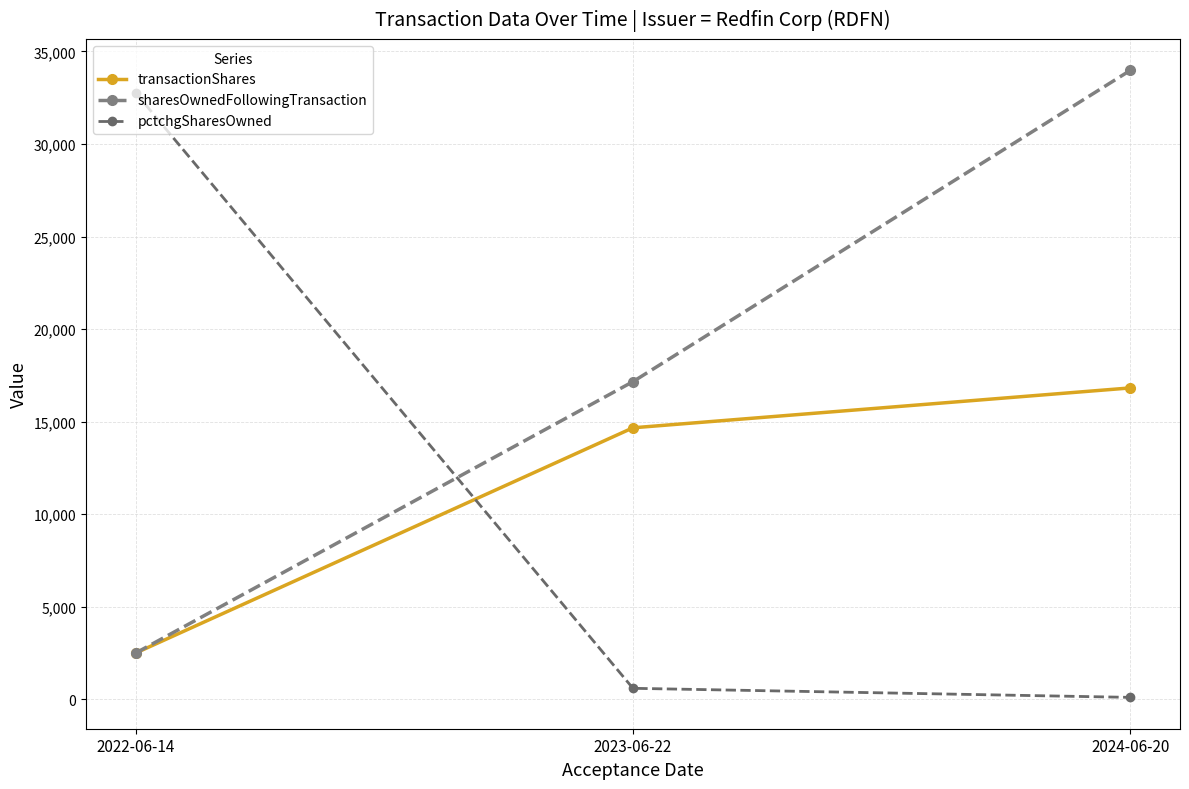

At 2024-06-20, list the series in order from smallest to largest.

pctchgSharesOwned, transactionShares, sharesOwnedFollowingTransaction